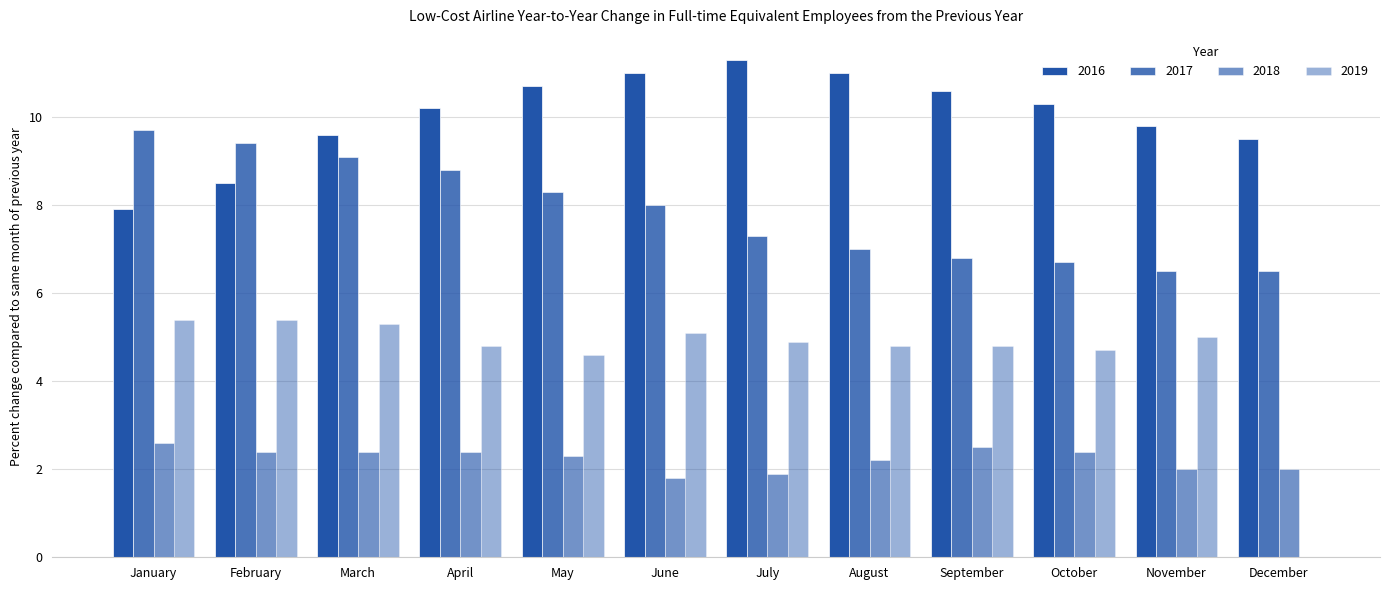

At which category is the sum across all series the highest?

March